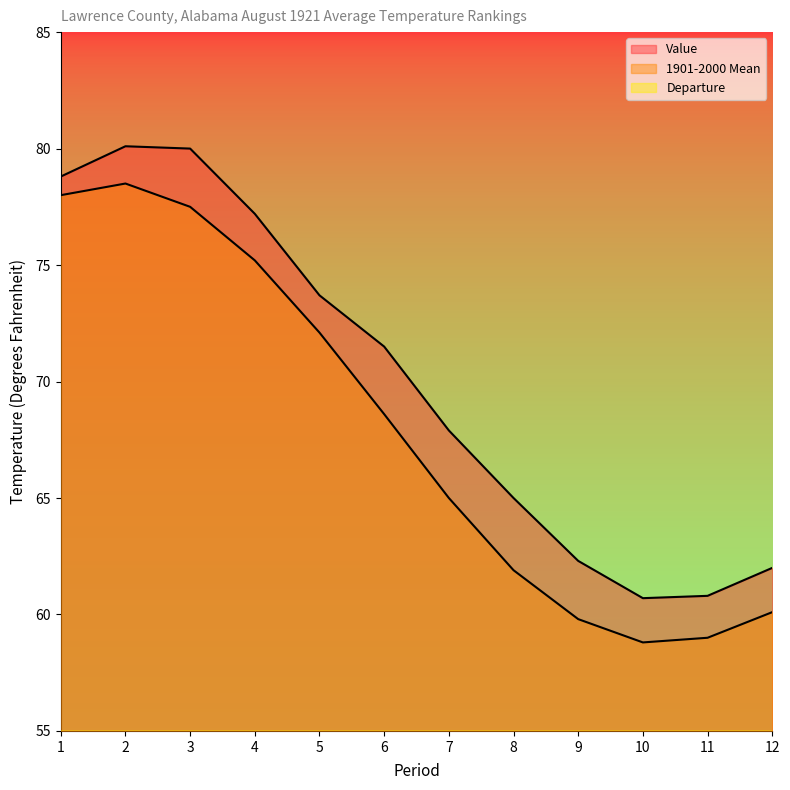

What is the minimum value for 1901-2000 Mean?

58.8